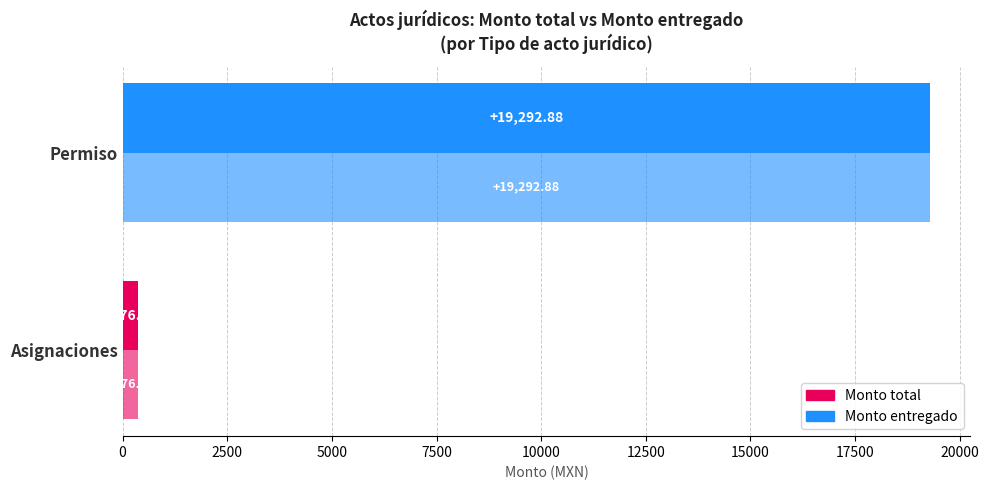

How many categories are shown in the chart?

2